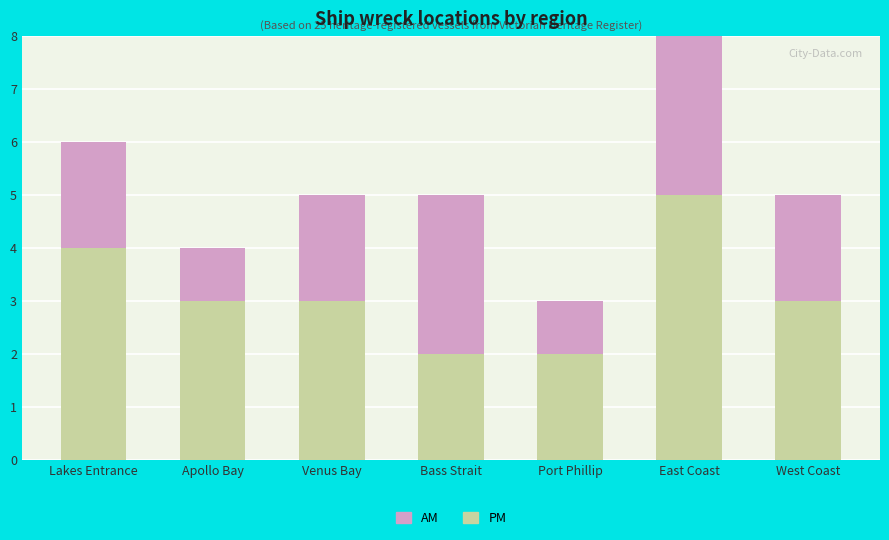

What is the difference between the maximum and minimum values in the AM series?

3